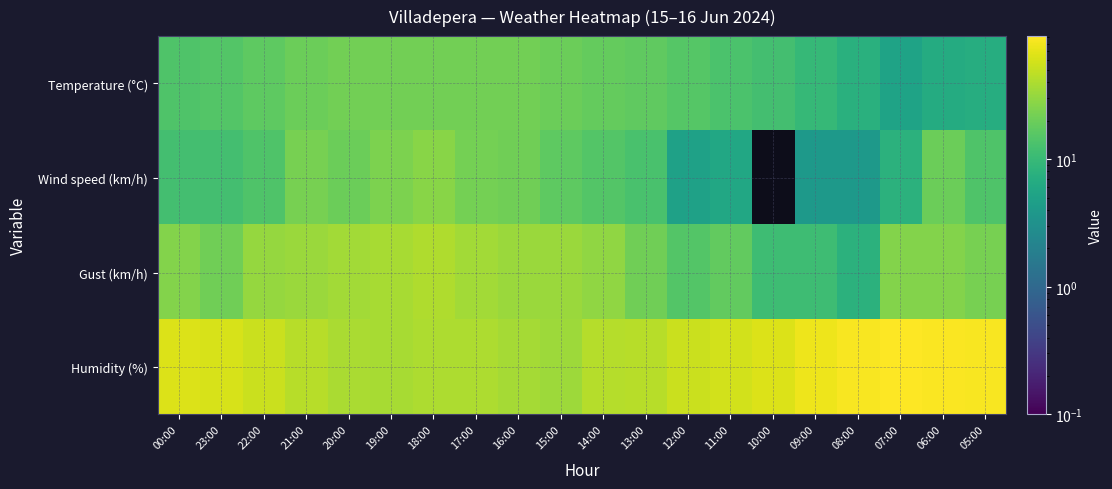

Reading left to right, what are all the values shown in this chart?

Temperature (°C): 00:00=13.9	23:00=14.7	22:00=16.9	21:00=19.8	20:00=21.3	19:00=21.8	18:00=21.5	17:00=21.7	16:00=21.4	15:00=20.0	14:00=18.3	13:00=17.2	12:00=15.2	11:00=13.2	10:00=12.0	09:00=9.7	08:00=7.6	07:00=5.2	06:00=6.7	05:00=7.0
Wind speed (km/h): 00:00=12.0	23:00=12.0	22:00=14.0	21:00=23.0	20:00=20.0	19:00=24.0	18:00=27.0	17:00=22.0	16:00=21.0	15:00=17.0	14:00=15.0	13:00=13.0	12:00=5.0	11:00=6.0	10:00=0.0	09:00=4.0	08:00=4.0	07:00=8.0	06:00=20.0	05:00=14.0
Gust (km/h): 00:00=26.0	23:00=21.0	22:00=31.0	21:00=33.0	20:00=36.0	19:00=38.0	18:00=41.0	17:00=36.0	16:00=33.0	15:00=33.0	14:00=30.0	13:00=21.0	12:00=15.0	11:00=18.0	10:00=11.0	09:00=11.0	08:00=8.0	07:00=26.0	06:00=26.0	05:00=23.0
Humidity (%): 00:00=65.0	23:00=61.0	22:00=53.0	21:00=44.0	20:00=39.0	19:00=38.0	18:00=40.0	17:00=40.0	16:00=37.0	15:00=34.0	14:00=43.0	13:00=44.0	12:00=53.0	11:00=58.0	10:00=64.0	09:00=77.0	08:00=86.0	07:00=92.0	06:00=88.0	05:00=85.0